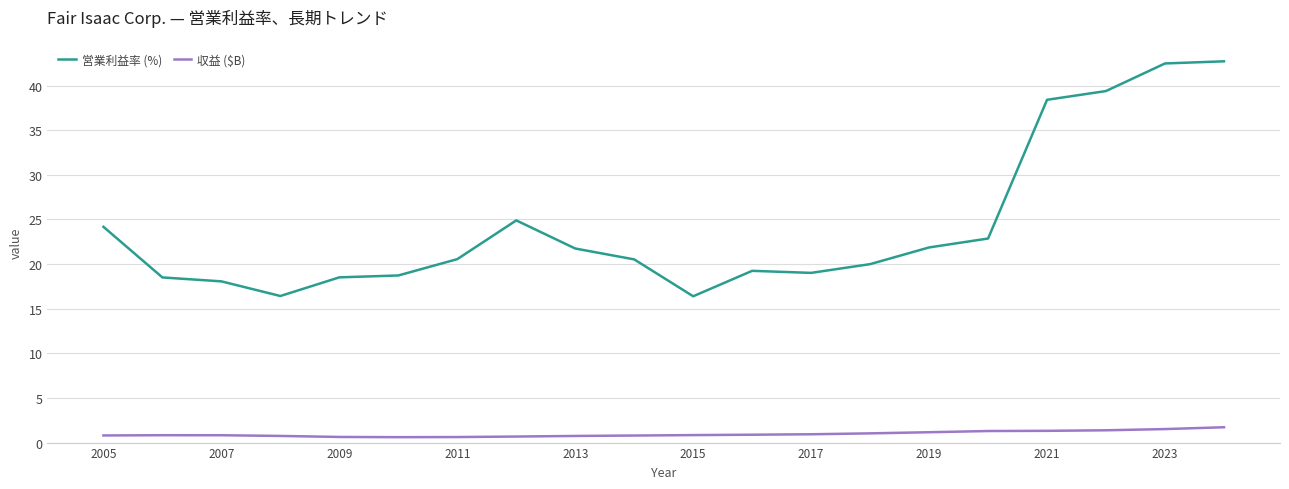

Which series has the largest range (max minus min)?

営業利益率 (%)